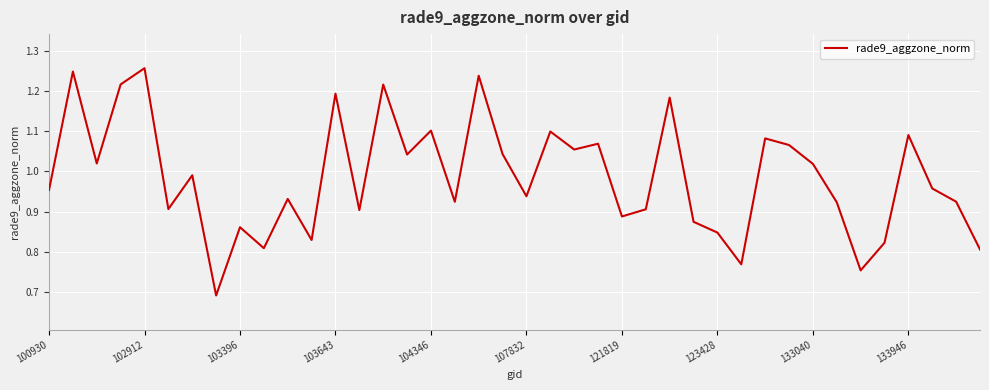

What is the difference between the maximum and minimum values?

0.6